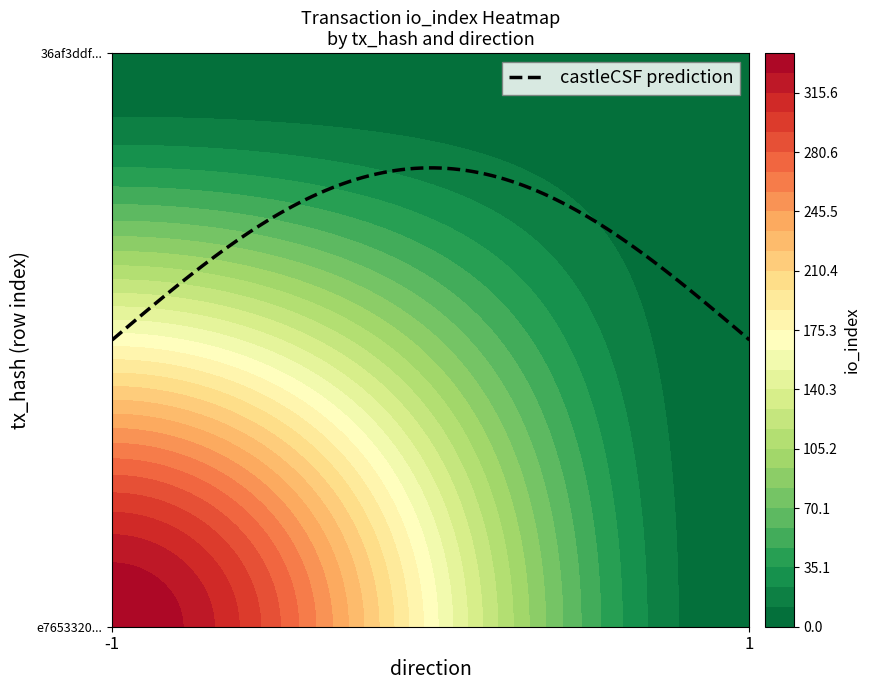

How many data points in 36af3ddfd3b8c855a05e4611716b48cb5749b23 are less than 2?

1